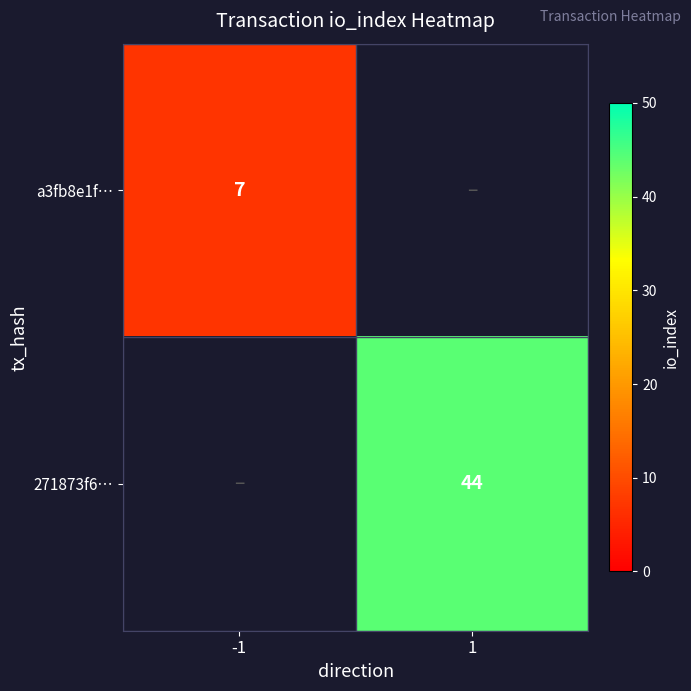

True or false: 271873f6… has a value of 74 at 1.

False